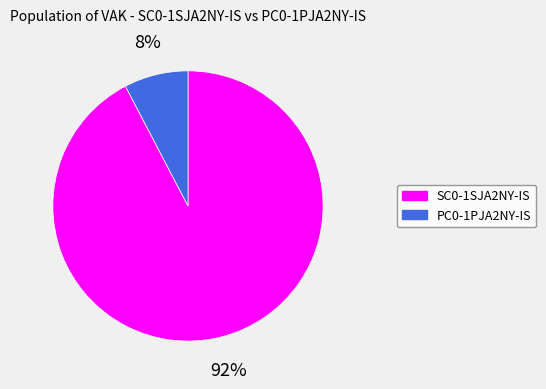

Is it true that SC0-1SJA2NY-IS is 99% of the pie?

False